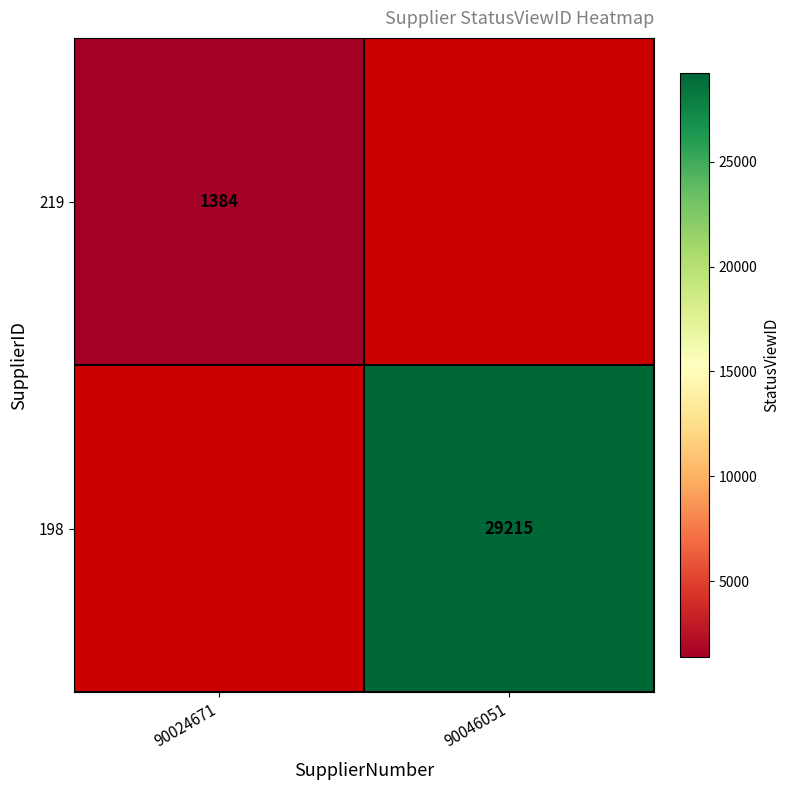

How many series are shown in this chart?

2